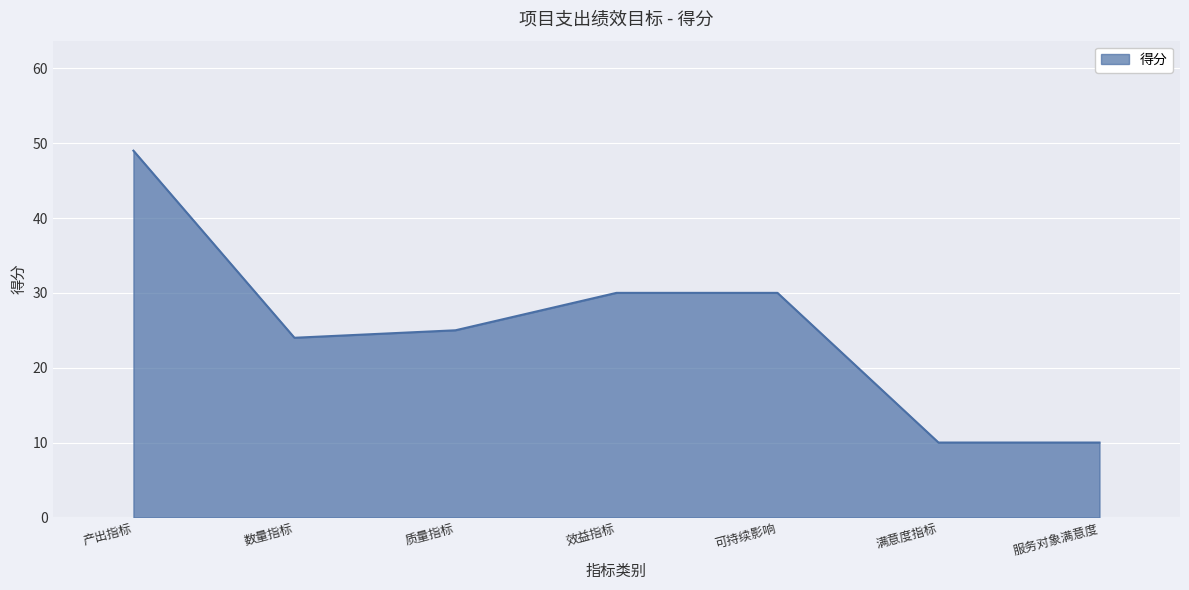

What is the difference between the maximum and minimum values?

39